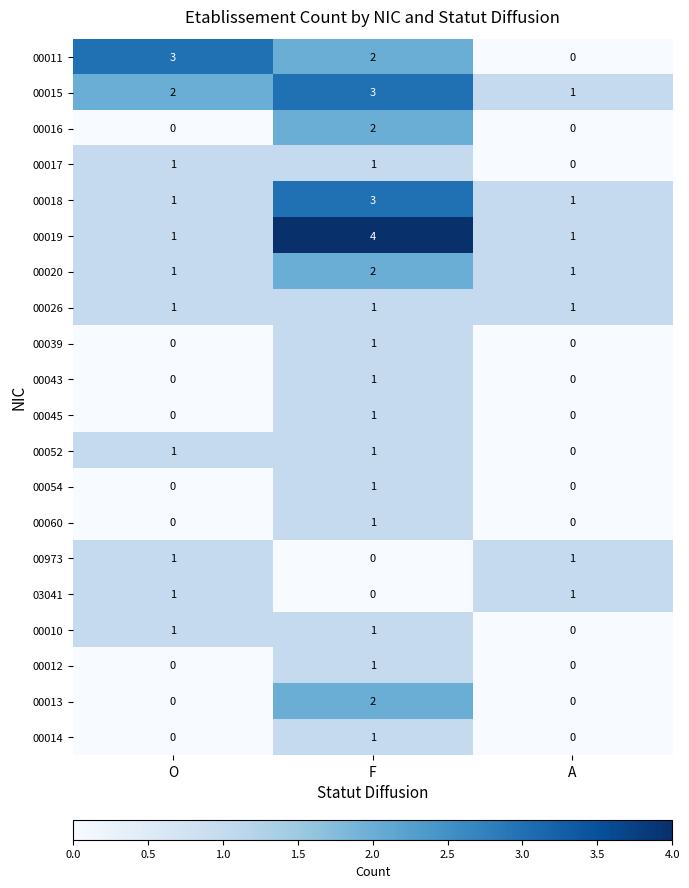

How many 00011 values are between 0 and 3?

3